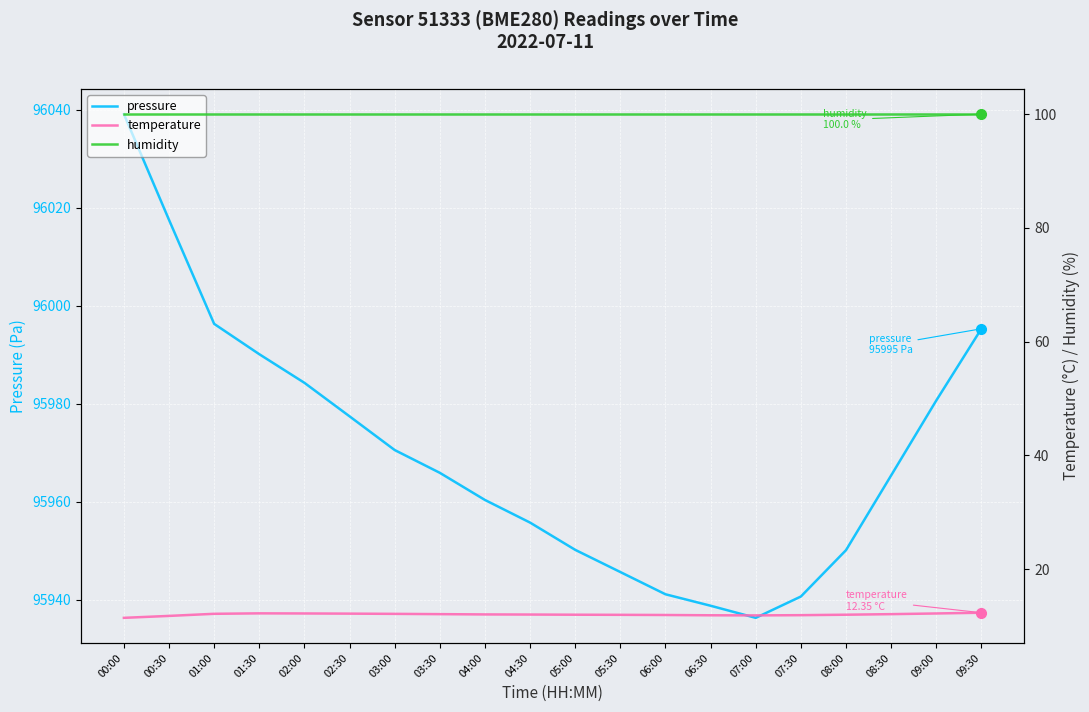

What are all the series names shown in the legend?

pressure, temperature, humidity